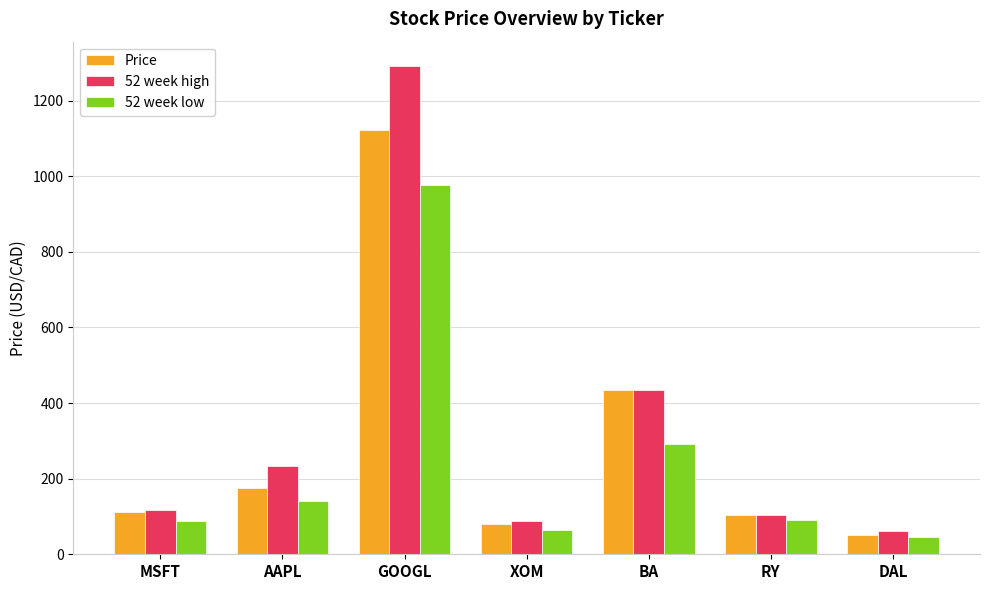

At which label is Price closest to 586?

BA